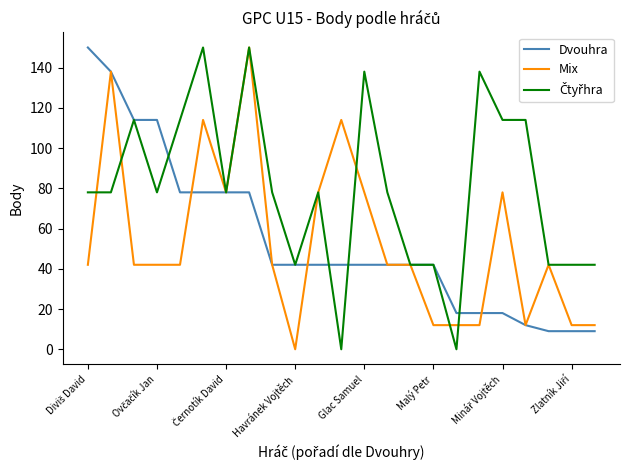

What is the minimum value for Dvouhra?

9